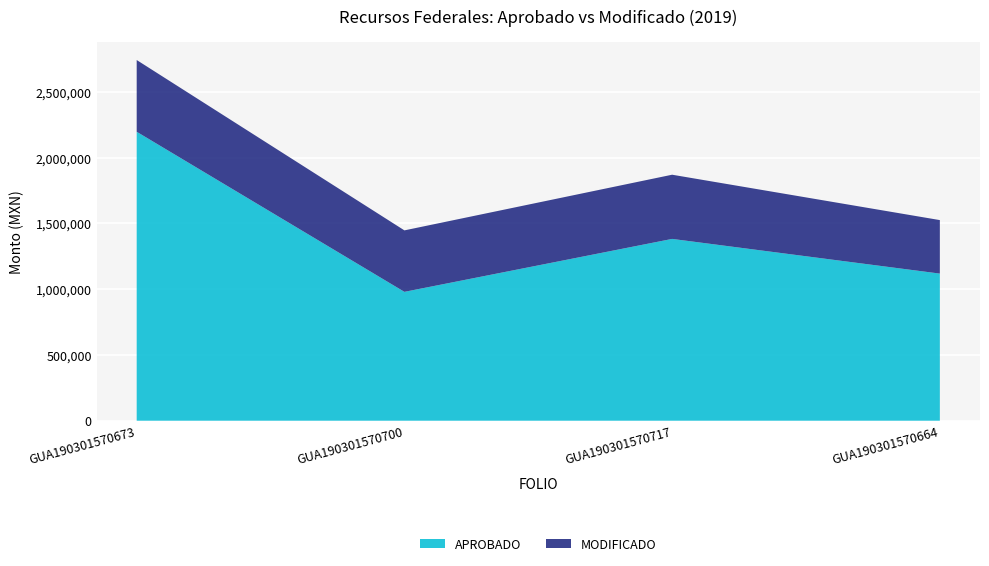

Reading left to right, transcribe all the data shown in this chart.

APROBADO: 2196594.4	979594.5	1382074.1	1118326.6
MODIFICADO: 545413.3	467307.0	488015.1	406789.5